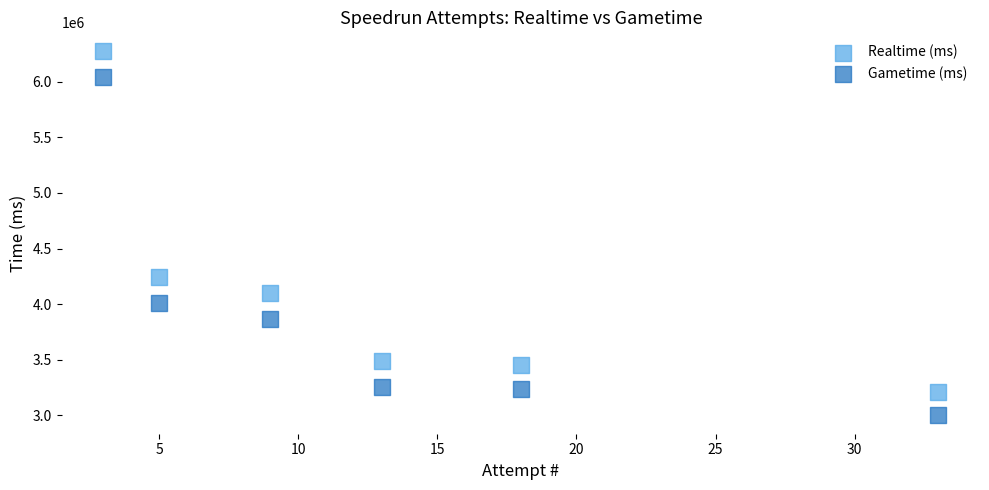

Across all data points, what is the range of Y values (max minus min)?

3282501